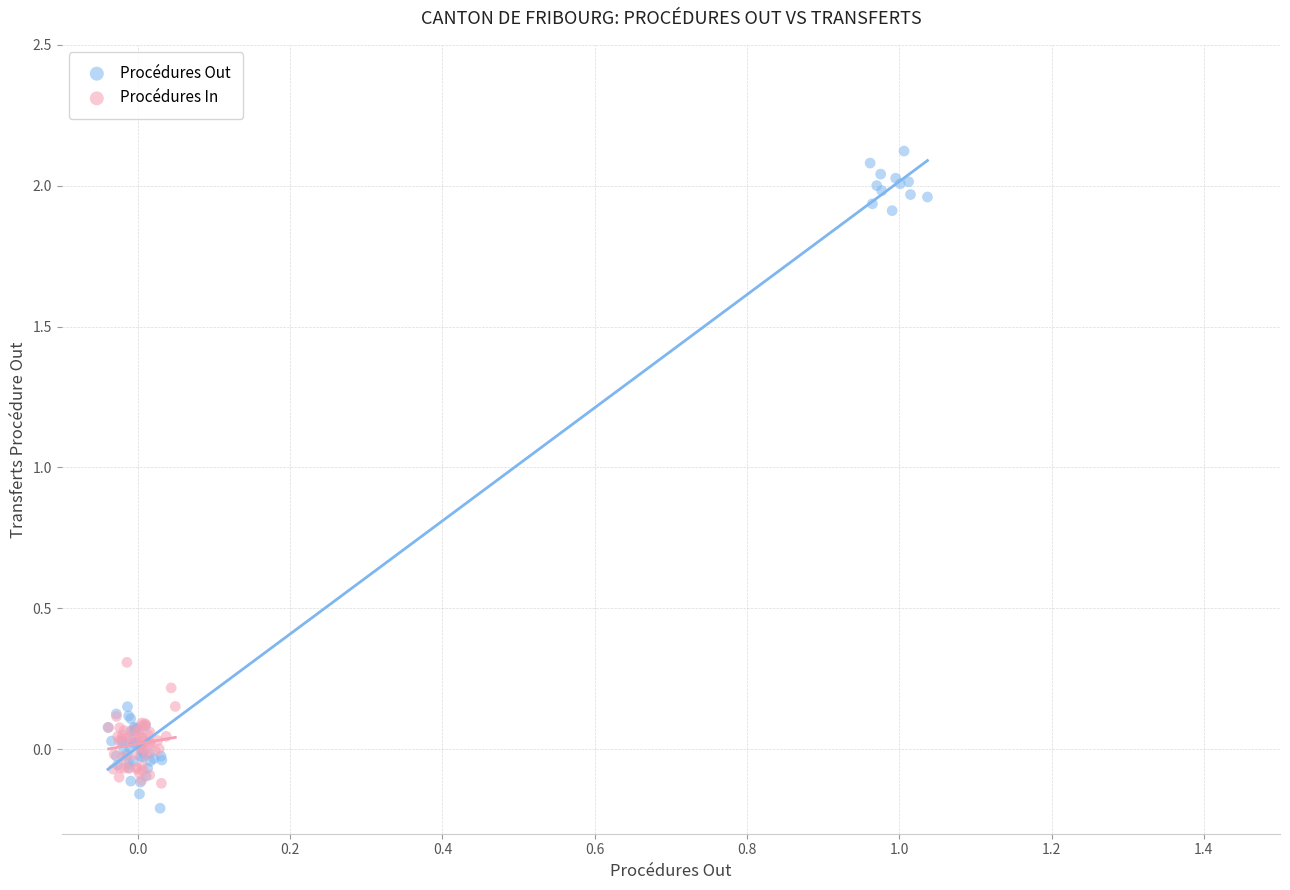

Which series has the largest Y range (max minus min)?

Procédures Out